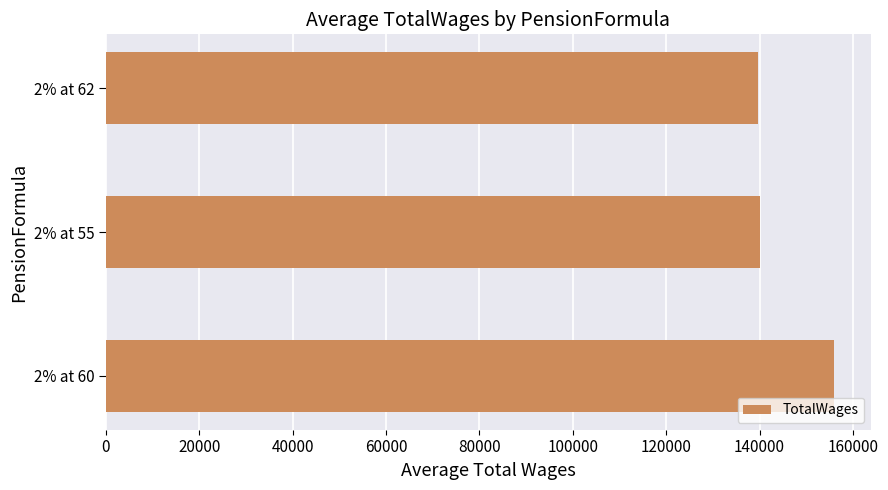

How many data points are above 140167?

2